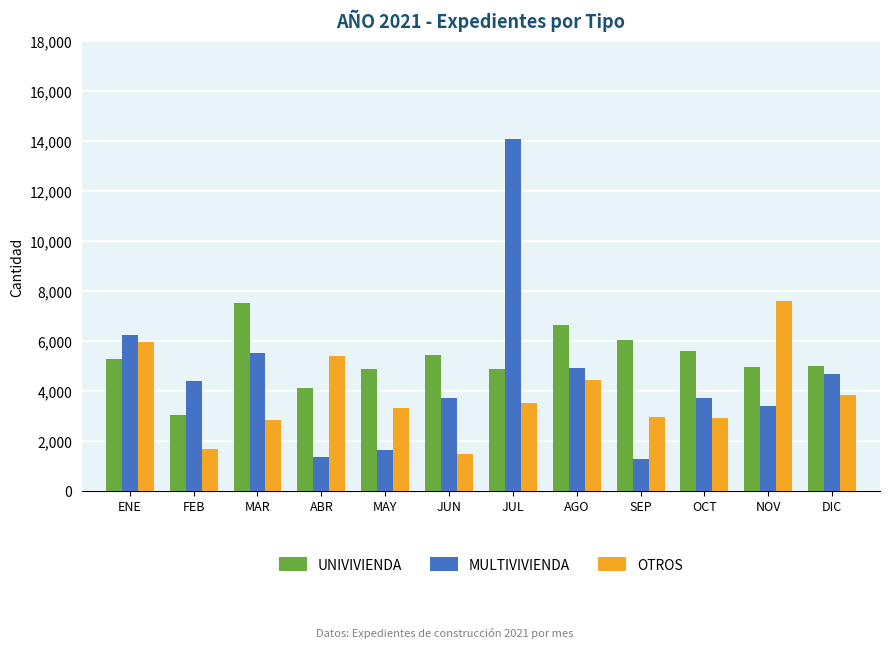

Rank the series by their average value, from highest to lowest.

UNIVIVIENDA, MULTIVIVIENDA, OTROS